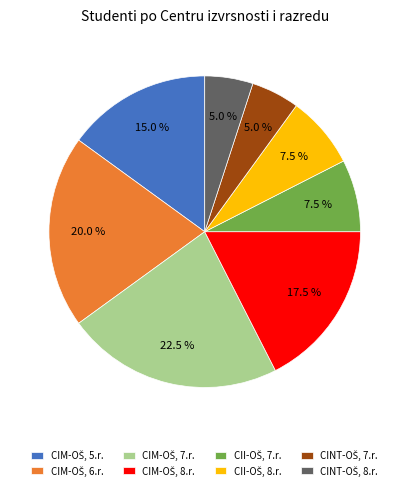

Does any single category account for the majority?

No